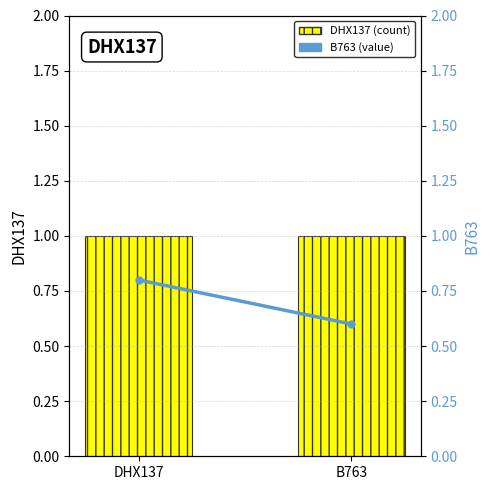

What is the average value of the DHX137 (count) series?

1.0